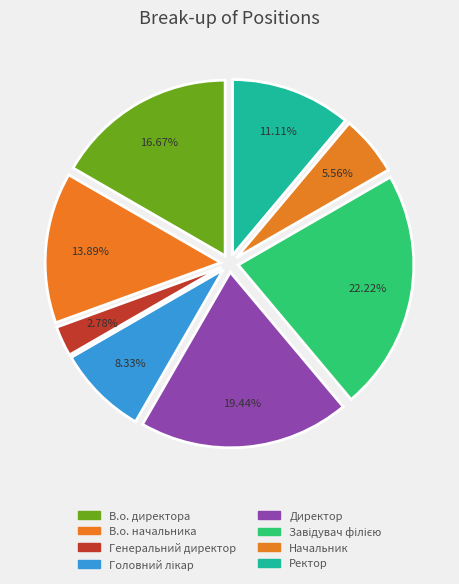

Count the number of slices in the pie.

8